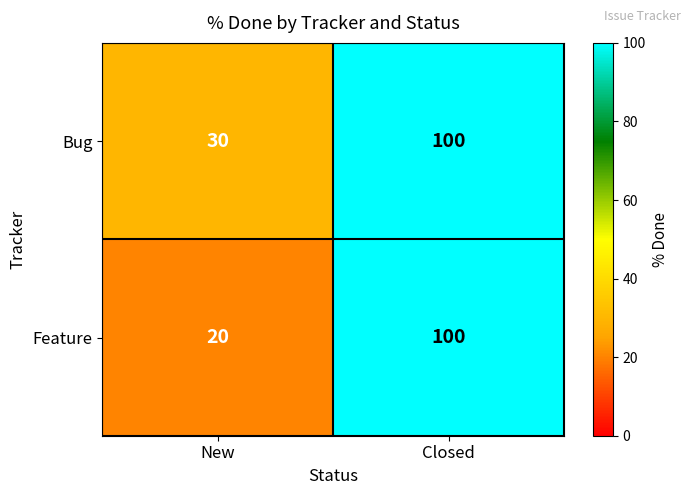

What is the total value across all series at Closed?

200